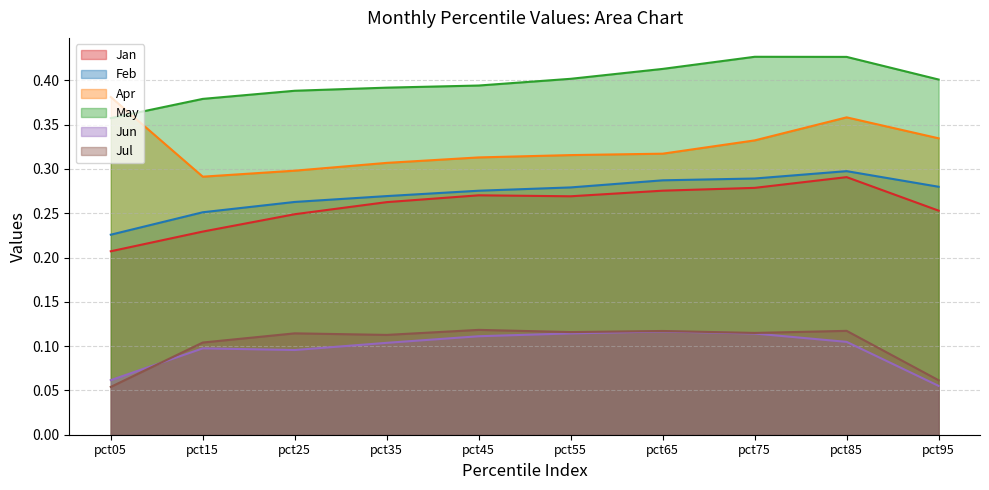

What is the sum of the Jun values at pct05 and pct65?

0.2